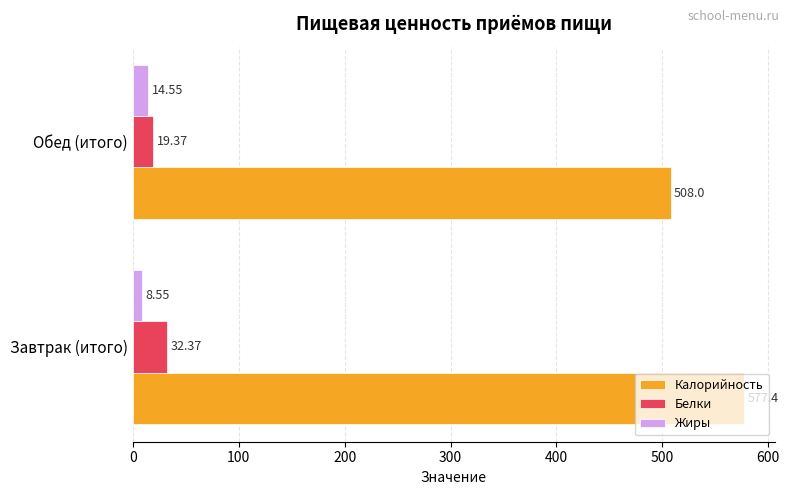

What is the difference between the Жиры values at Завтрак (итого) and Обед (итого)?

6.0